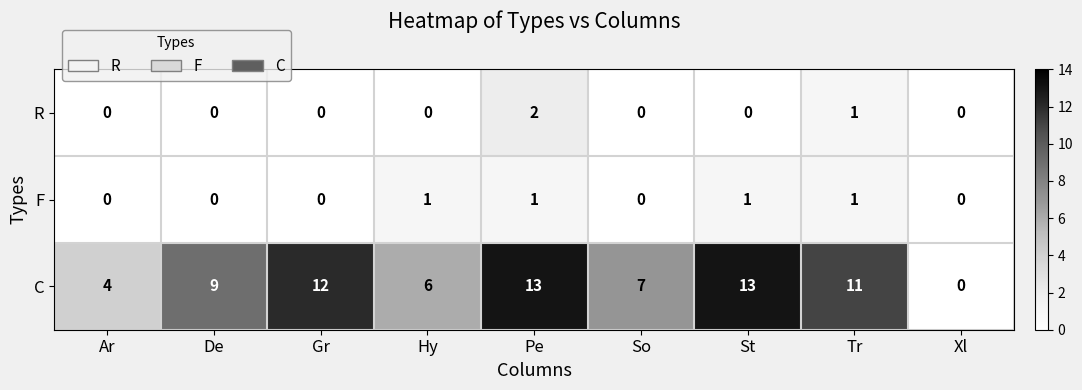

At Pe, list the series in order from smallest to largest.

F, R, C